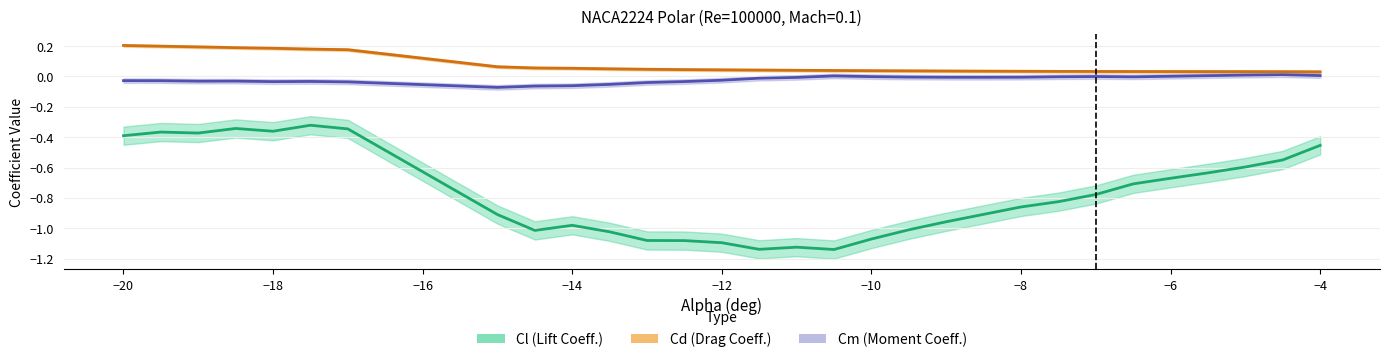

What is the value of the Cl (Lift Coeff.) point at the 4th from the left?

-0.3